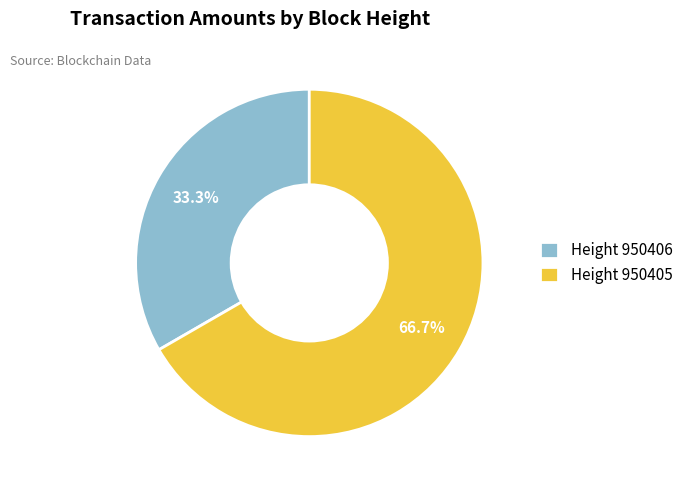

Which category has the smallest portion of the pie?

Height 950406